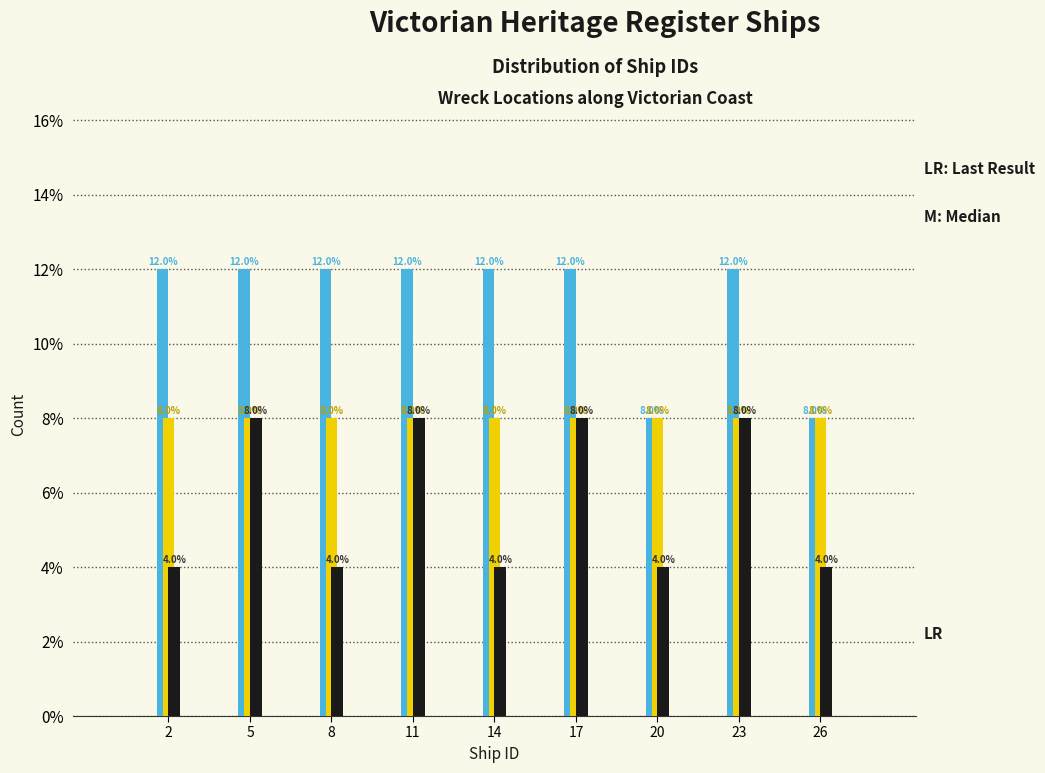

What is the total value across all series at 23?

28